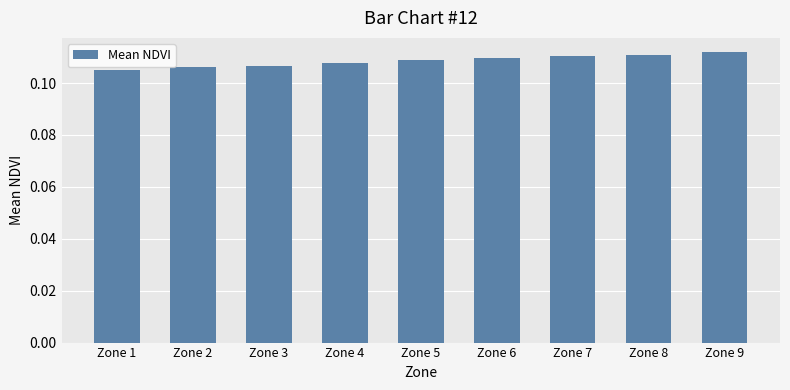

Does the chart contain any negative values?

No